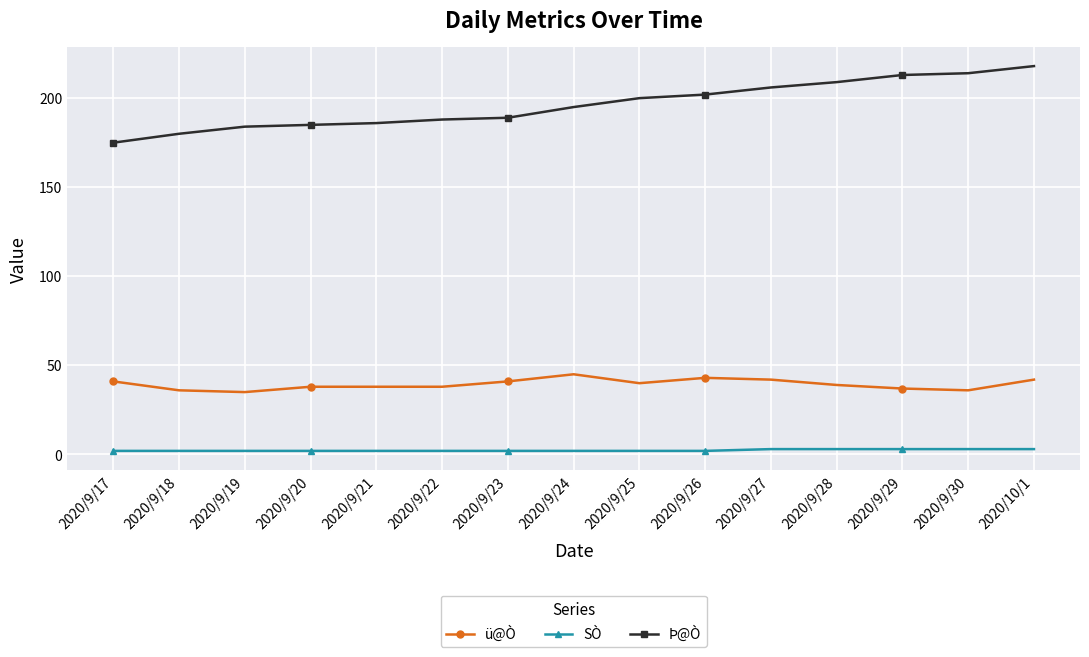

At how many categories does at least one series exceed 145?

15